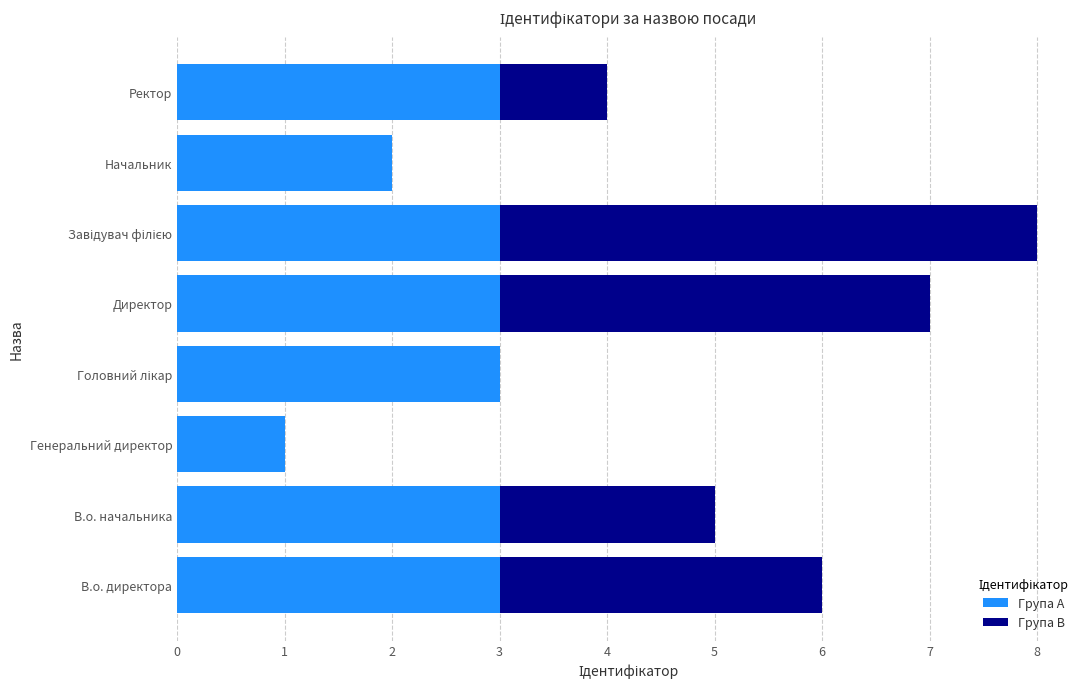

How many data points does each series have?

8